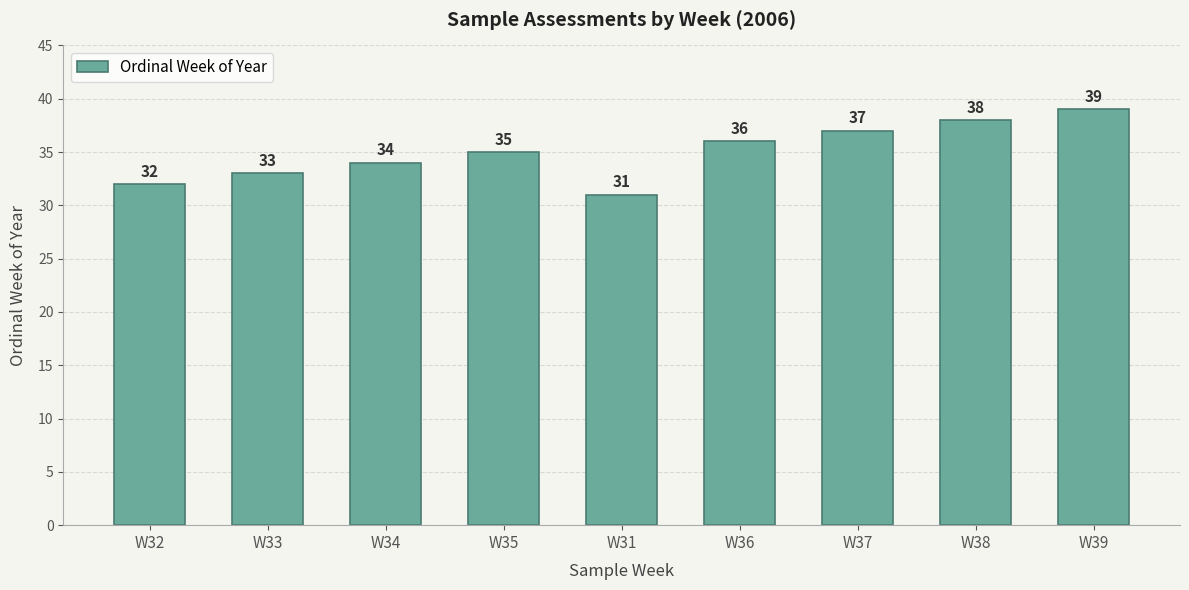

Count the values in the range 33 to 37.

5